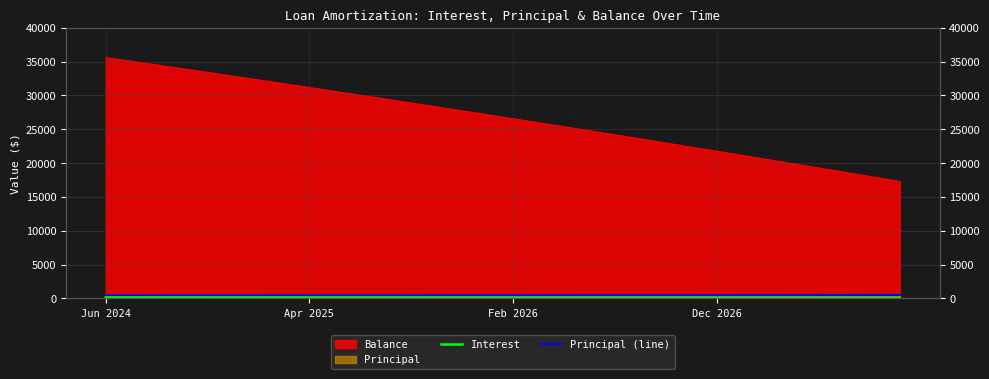

How many lines are shown in the chart?

2